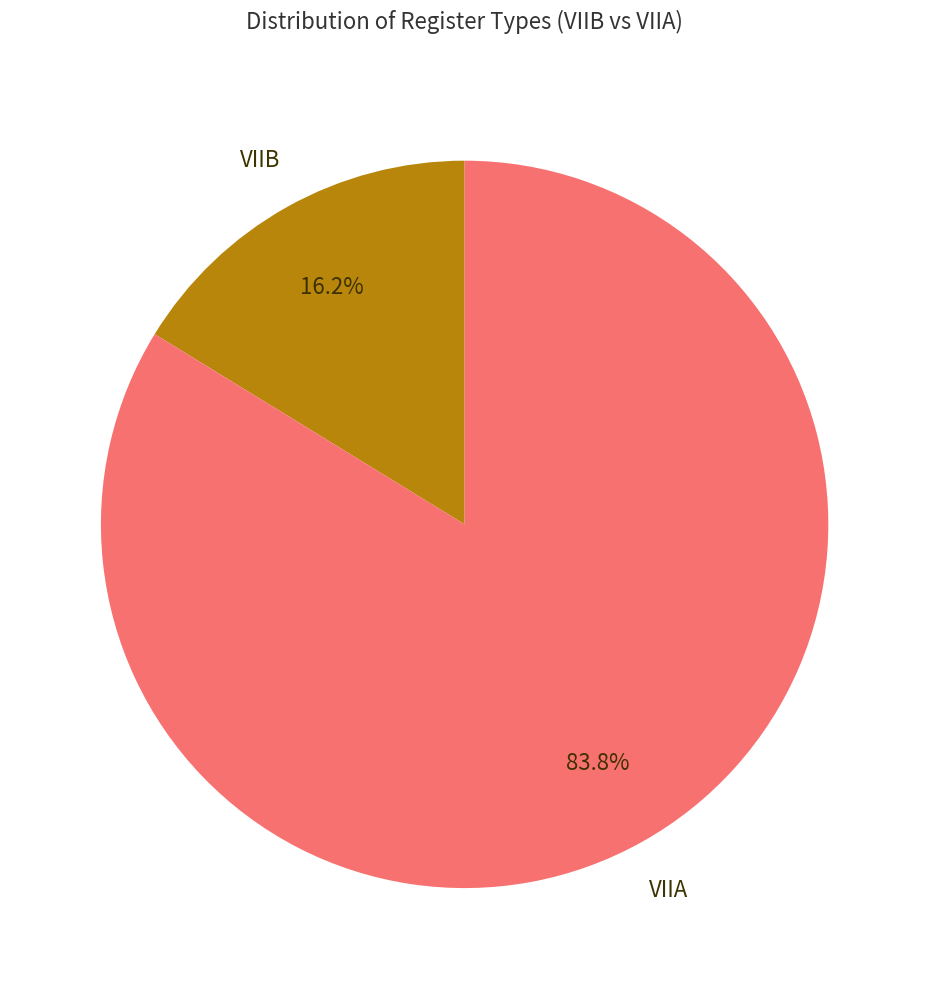

To the nearest percent, what is the average slice percentage?

50%